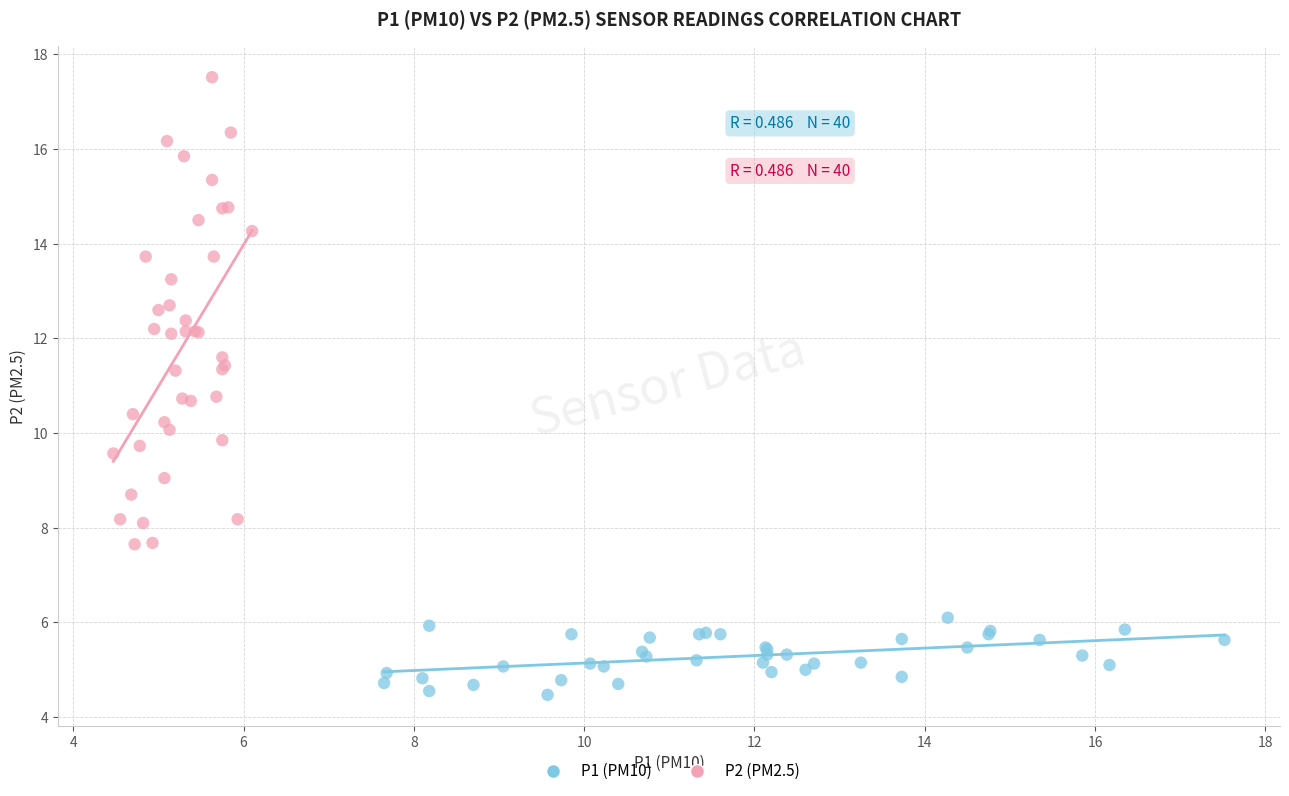

Which series reaches the maximum Y coordinate?

P2 (PM2.5)